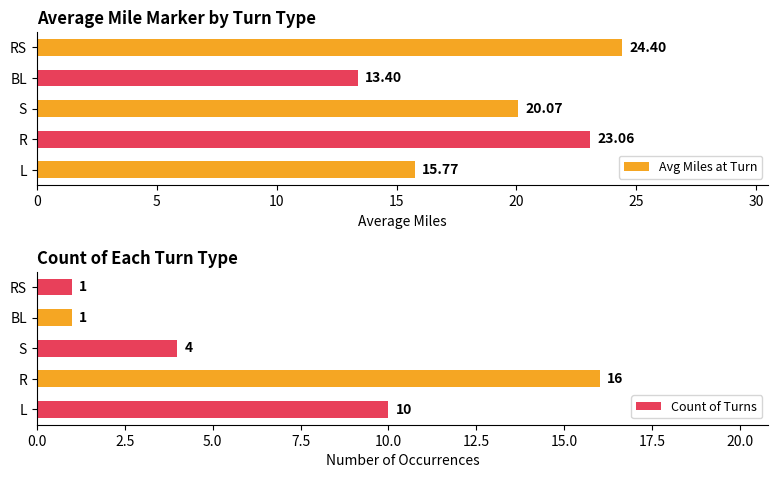

What is the difference between the second highest and second lowest values in the Count of Turns series?

9